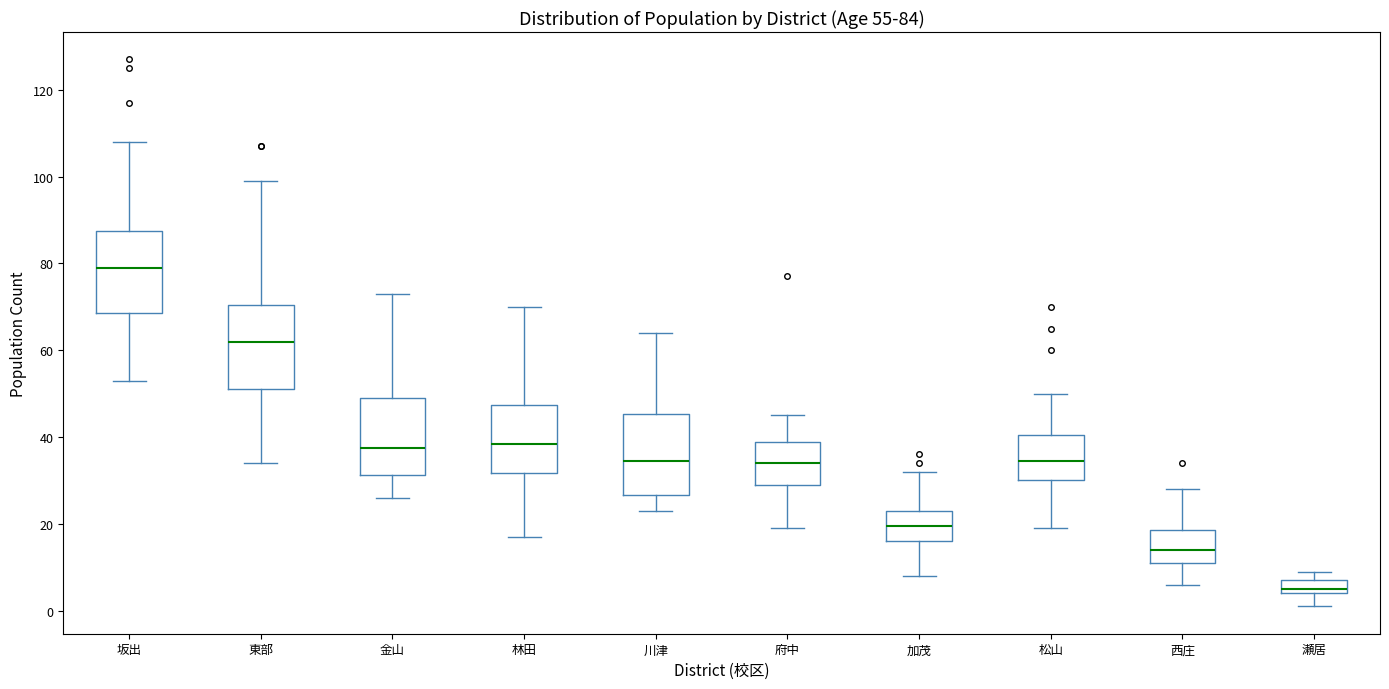

Which box's median line is the lowest?

瀬居